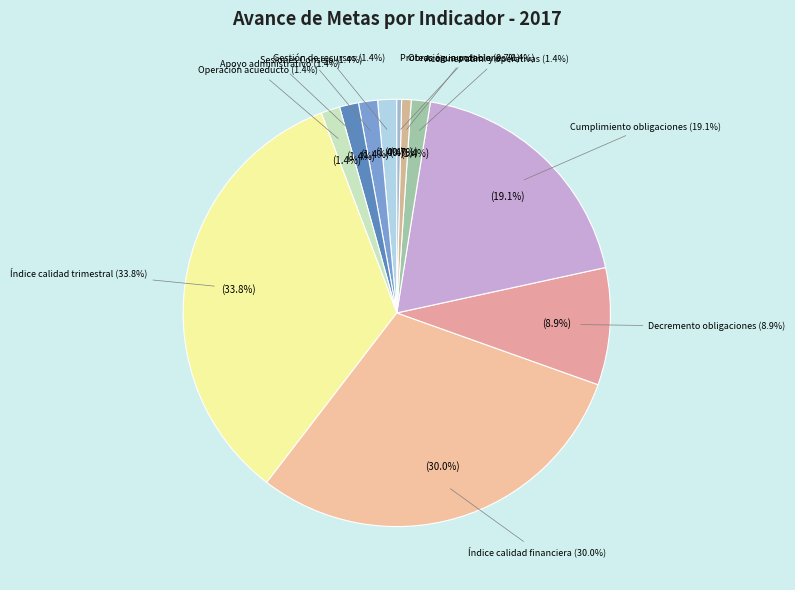

To the nearest percent, what is the difference between the largest and smallest slice percentages?

33%